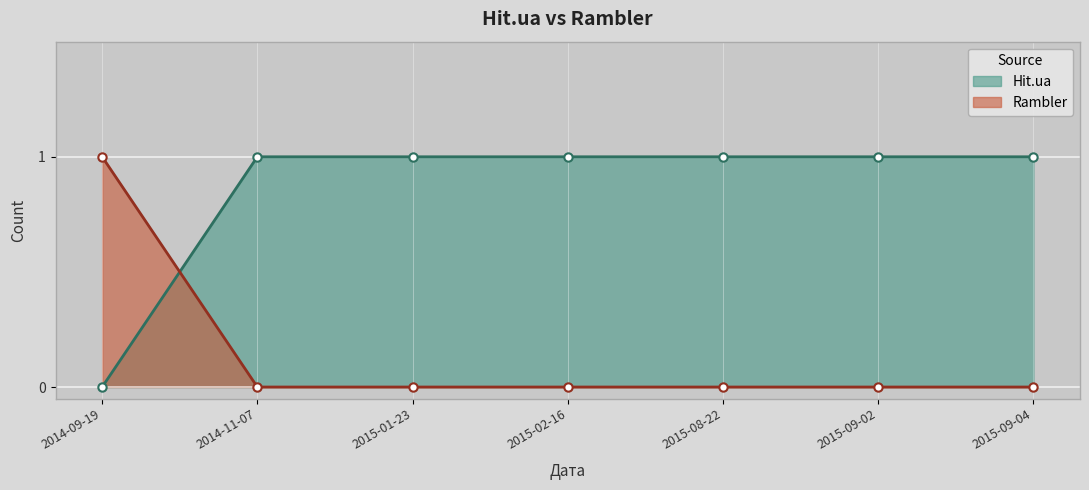

Which category has the lowest value in the Rambler series?

2014-11-07